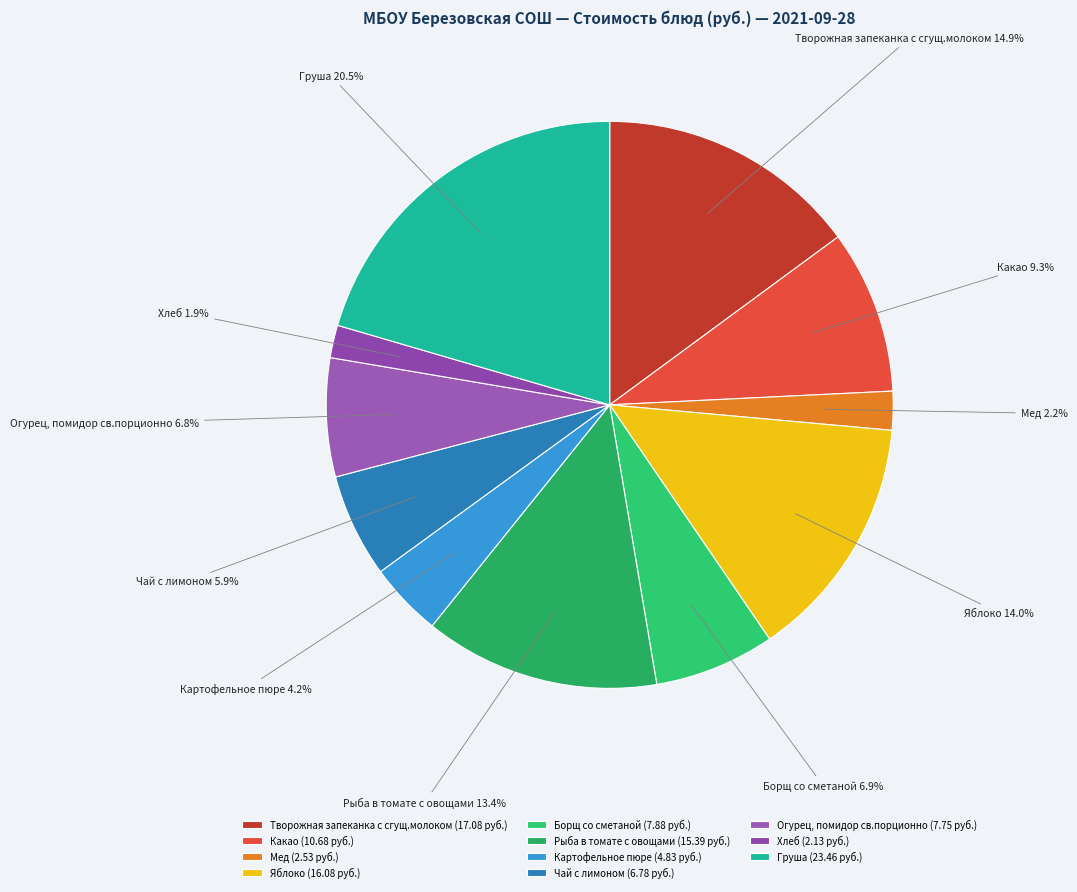

To the nearest percent, what percentage of the pie is Мед?

2%